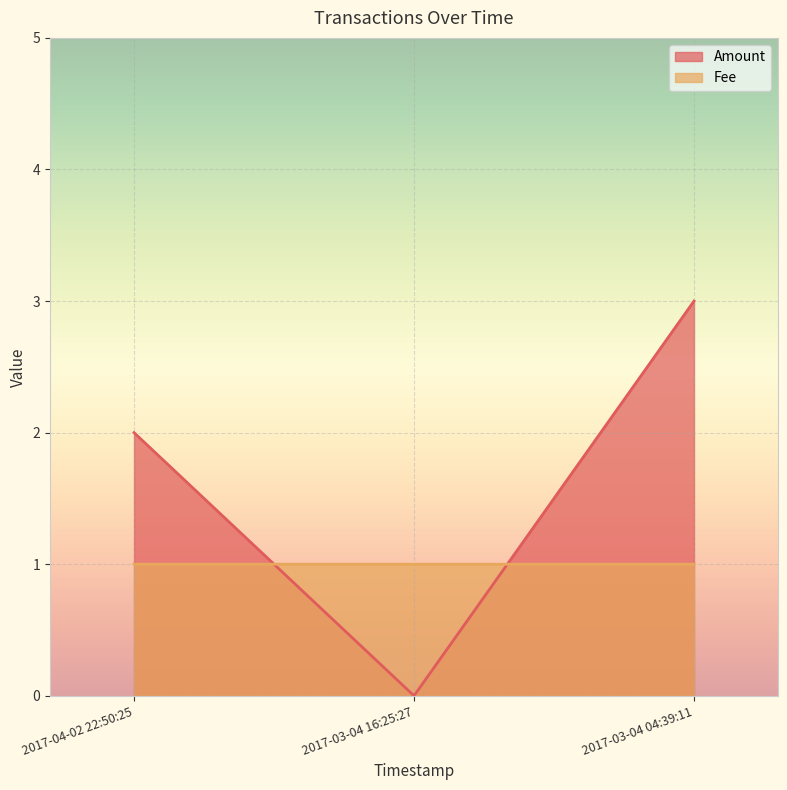

What is the difference between the highest and lowest values at 2017-03-04 04:39:11?

2.0